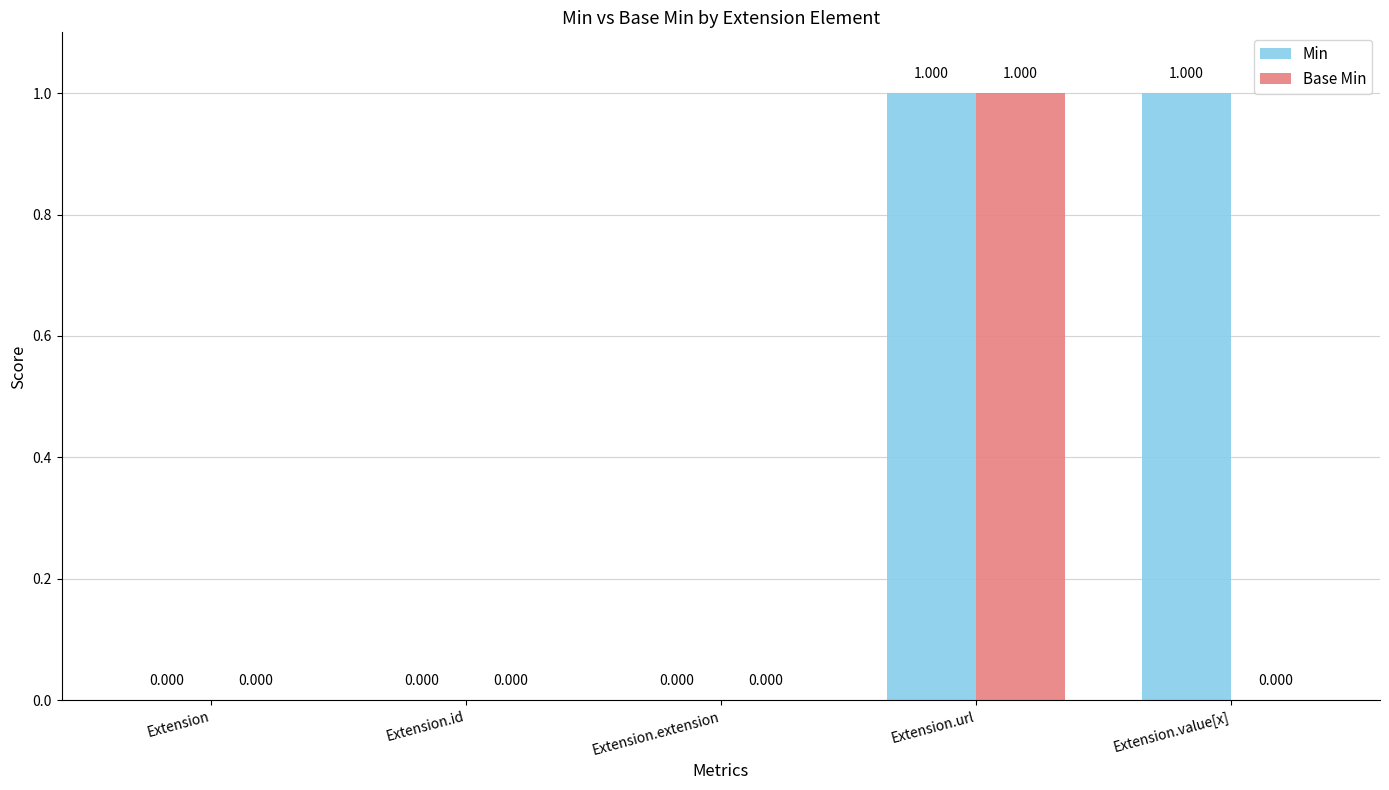

Is the value of Base Min at Extension.url greater than the value of Min at Extension.extension?

Yes